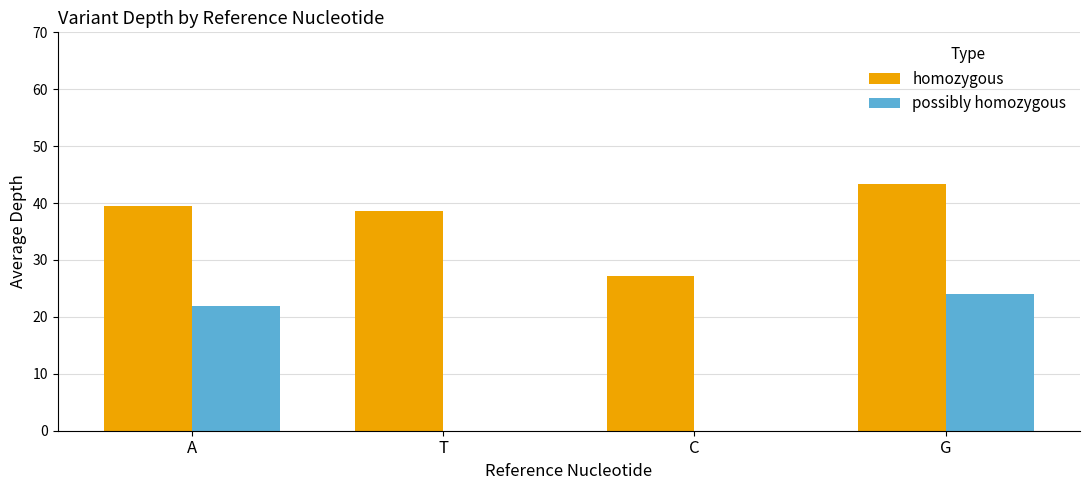

What is the total value across all series at C?

27.2